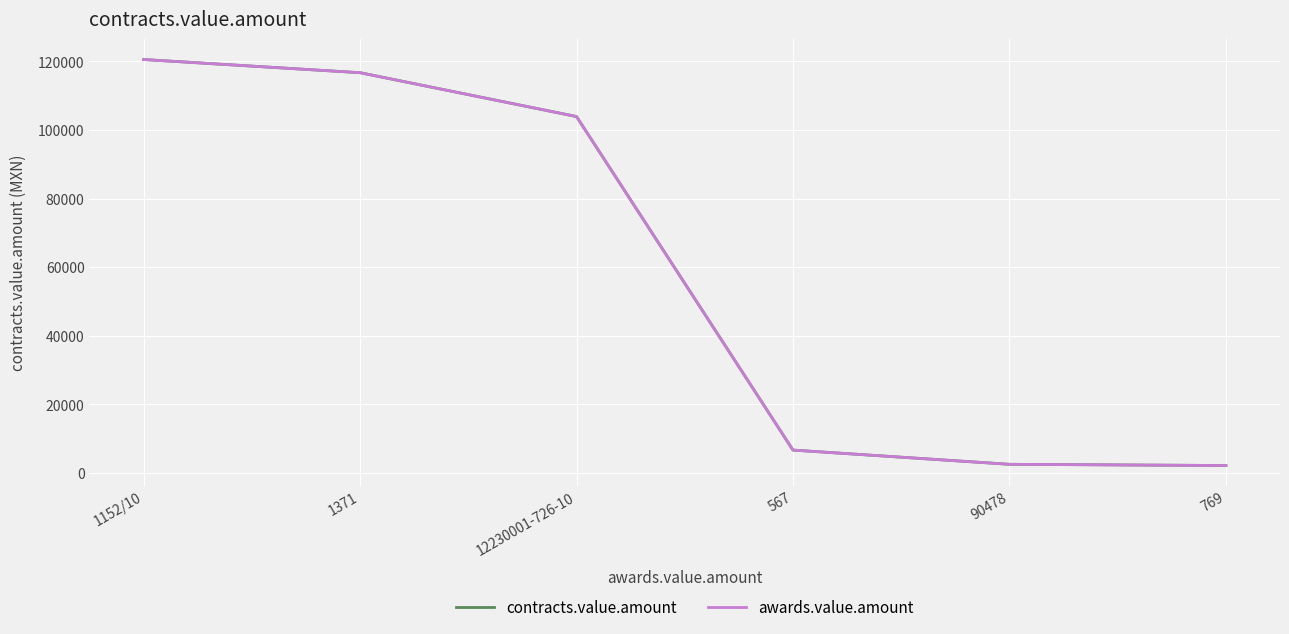

At which label does awards.value.amount reach its peak?

1152/10